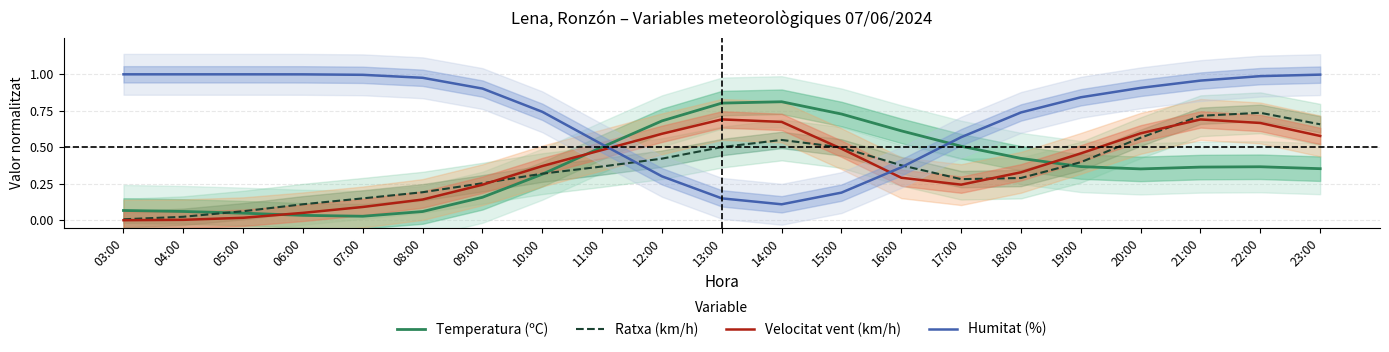

Where is the first local minimum for Velocitat vent (km/h)?

17:00